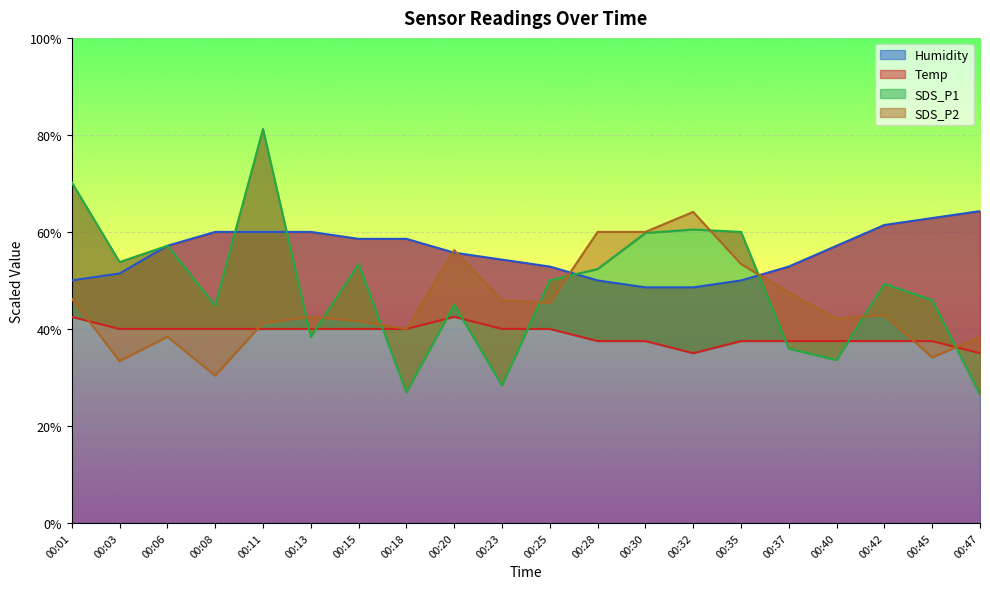

Reading left to right, list all the values displayed in this chart.

Temp: 42.5	40.0	40.0	40.0	40.0	40.0	40.0	40.0	42.5	40.0	40.0	37.5	37.5	35.0	37.5	37.5	37.5	37.5	37.5	35.0
Humidity: 50.0	51.4	57.1	60.0	60.0	60.0	58.6	58.6	55.7	54.3	52.9	50.0	48.6	48.6	50.0	52.9	57.1	61.4	62.9	64.3
SDS_P1: 70.2	53.8	57.1	44.8	81.2	38.4	53.4	26.9	45.0	28.4	50.0	52.4	59.8	60.5	60.0	35.9	33.6	49.3	45.9	26.4
SDS_P2: 46.2	33.4	38.4	30.4	41.3	42.5	41.6	40.0	56.2	45.9	45.4	60.0	60.0	64.1	53.4	47.5	42.1	42.9	34.1	38.4